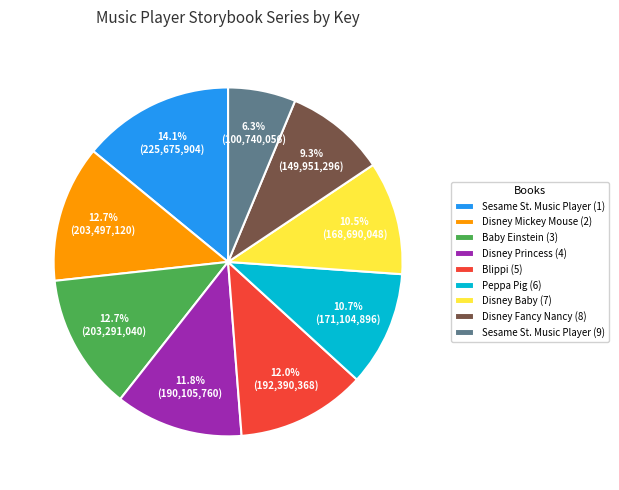

Approximately how many times larger is the value at Disney Baby (7) compared to Blippi (5)?

0.9